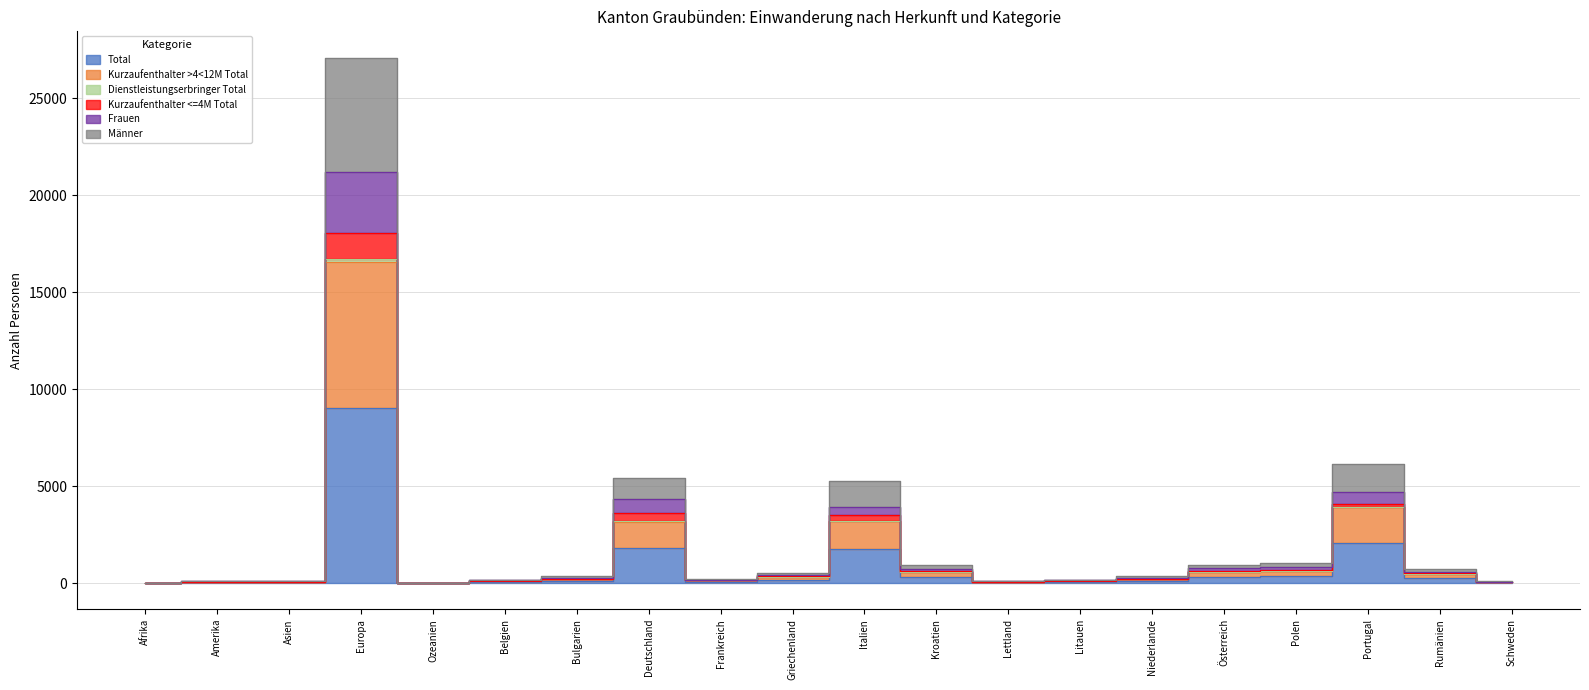

What is the label of the 13th point from the left?

Lettland